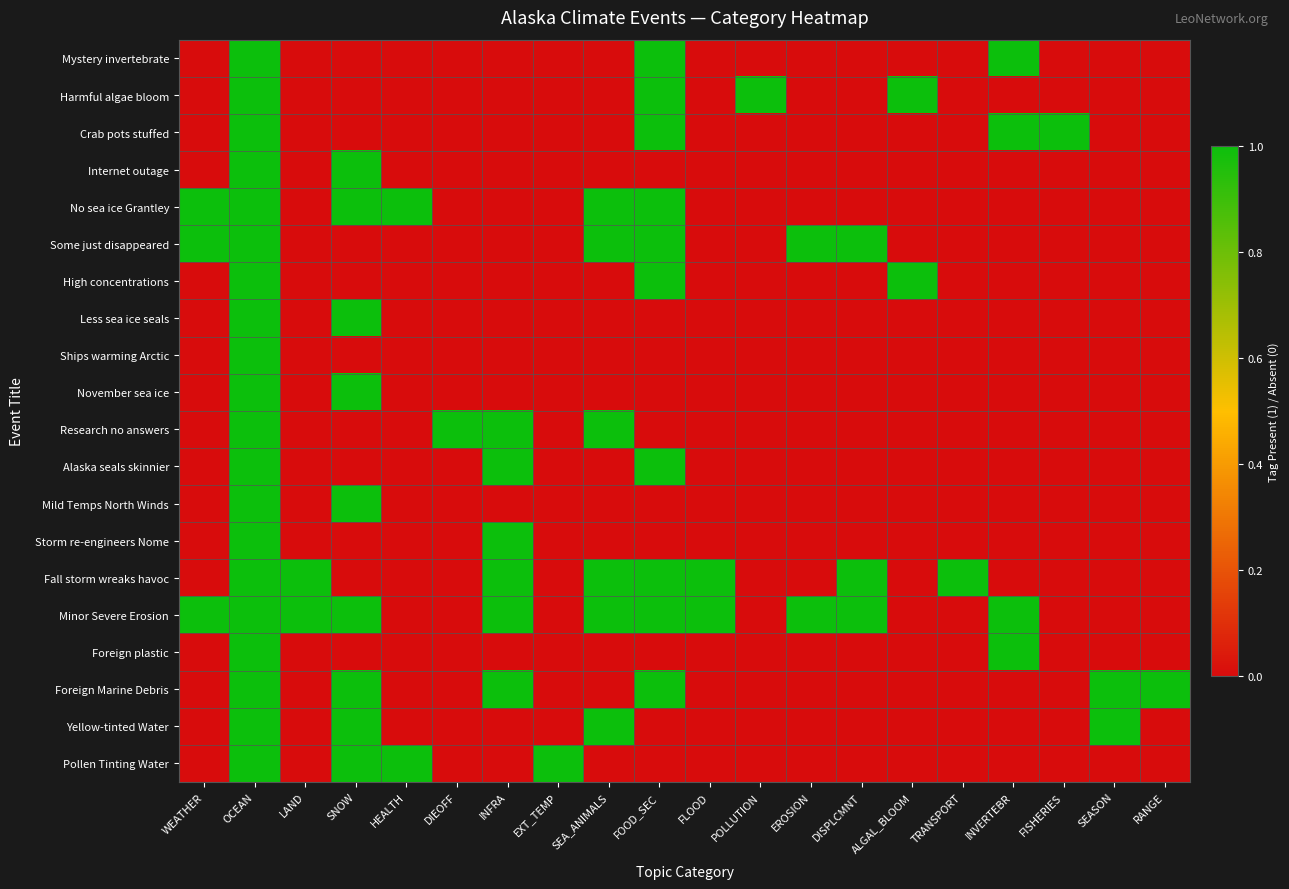

Rank the series by their maximum value, from highest to lowest.

Mystery invertebrate, Harmful algae bloom, Crab pots stuffed, Internet outage, No sea ice Grantley, Some just disappeared, High concentrations, Less sea ice seals, Ships warming Arctic, November sea ice, Research no answers, Alaska seals skinnier, Mild Temps North Winds, Storm re-engineers Nome, Fall storm wreaks havoc, Minor Severe Erosion, Foreign plastic, Foreign Marine Debris, Yellow-tinted Water, Pollen Tinting Water